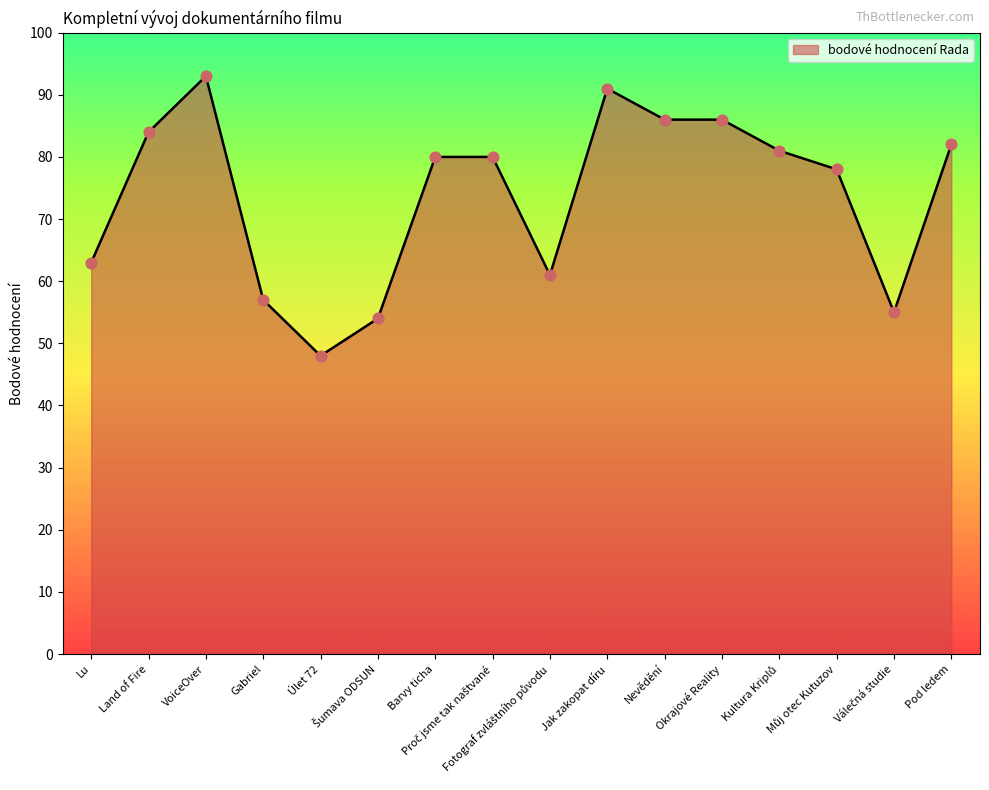

What is the difference between the maximum and minimum values?

45